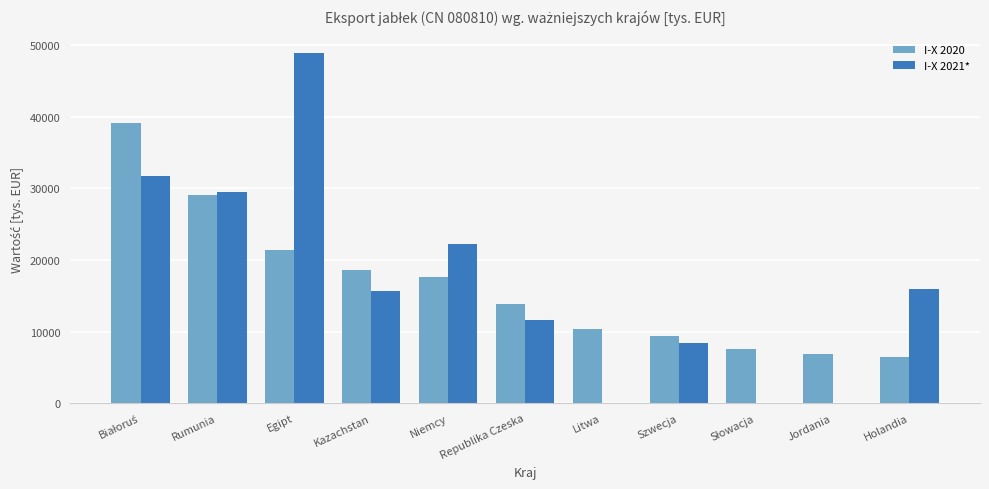

What is the average value of the I-X 2020 series?

16396.4